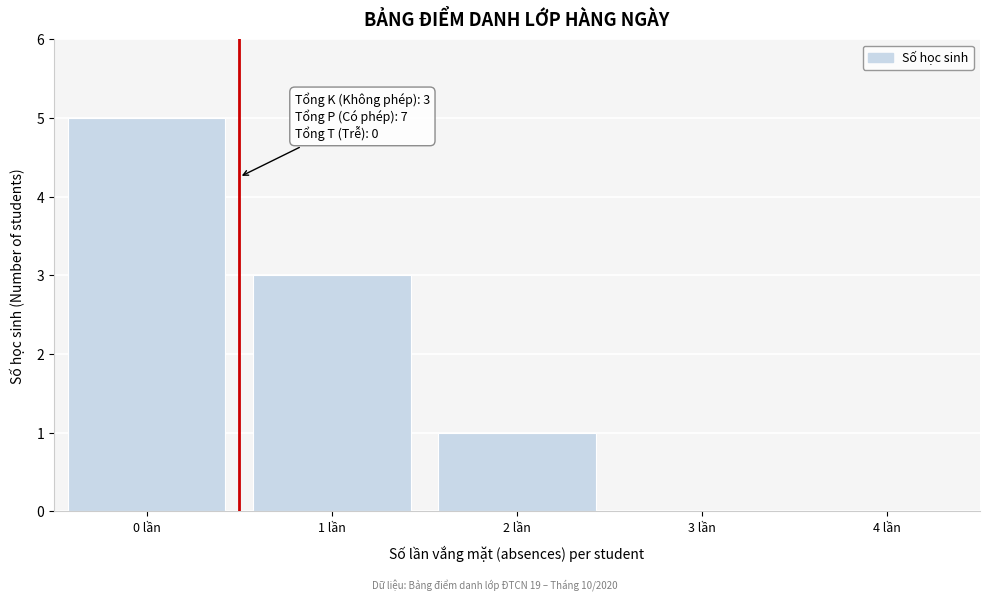

Reading left to right, what are all the values shown in this chart?

0 lần=5	1 lần=3	2 lần=1	3 lần=0	4 lần=0